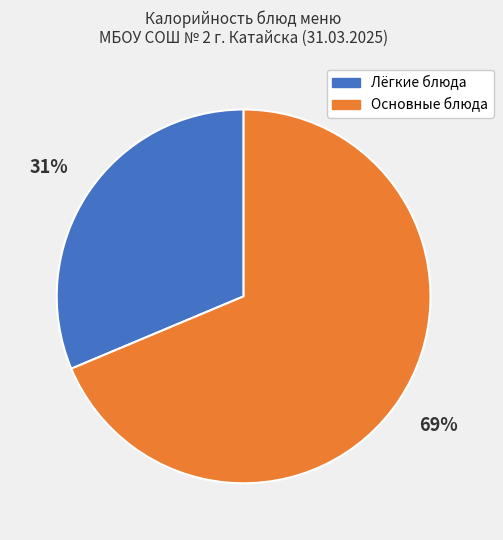

To the nearest percent, what is the combined percentage of Лёгкие блюда and Основные блюда?

100%